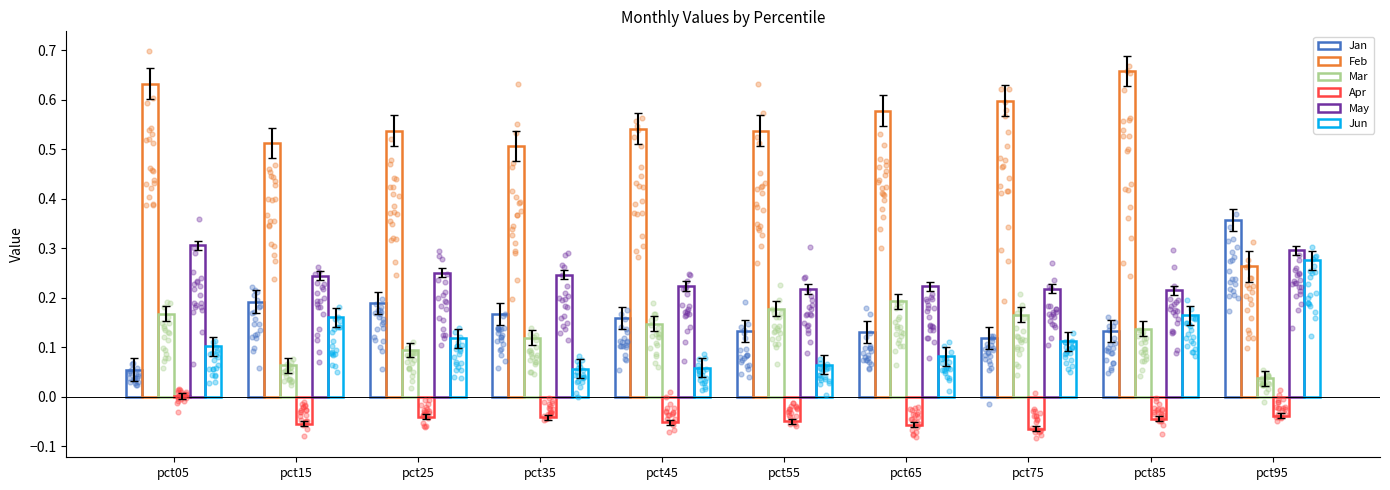

Which series contains the lowest Y value?

Apr